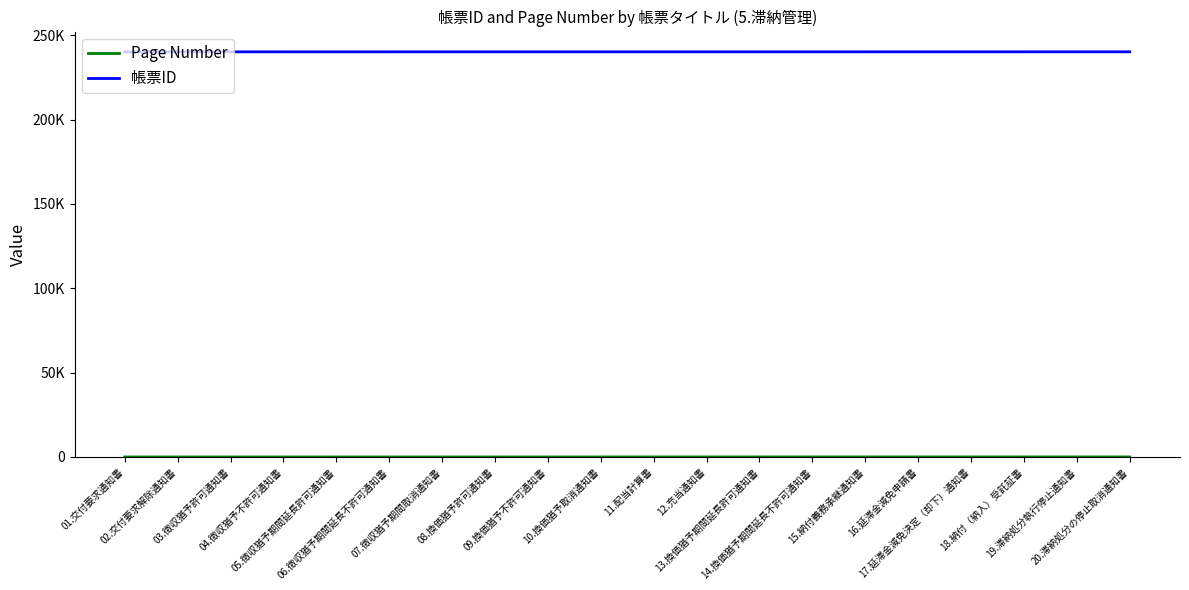

Rank the series by their maximum value, from highest to lowest.

帳票ID, Page Number